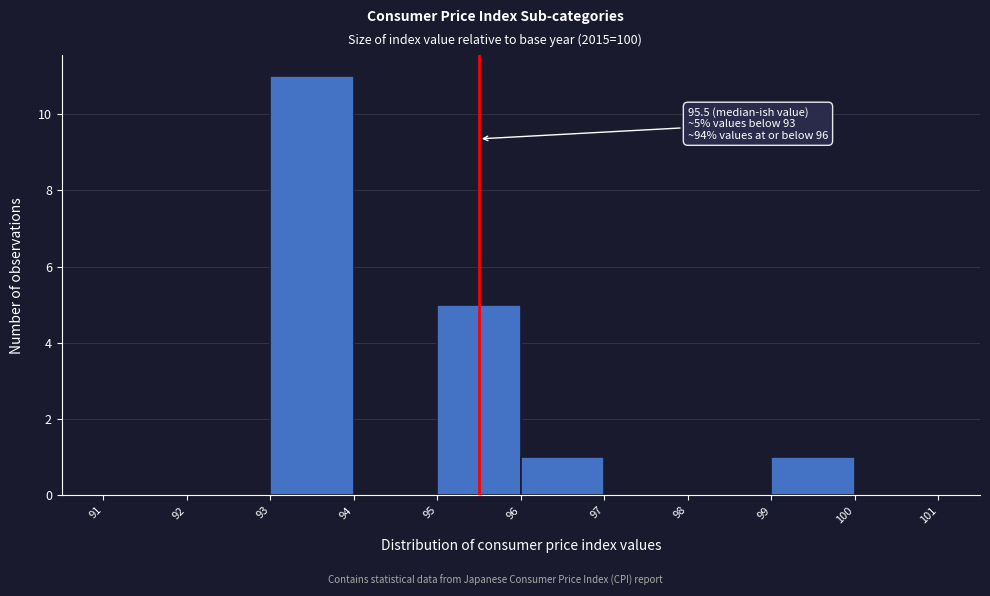

Which range on the x-axis has the tallest bar?

93 to 94